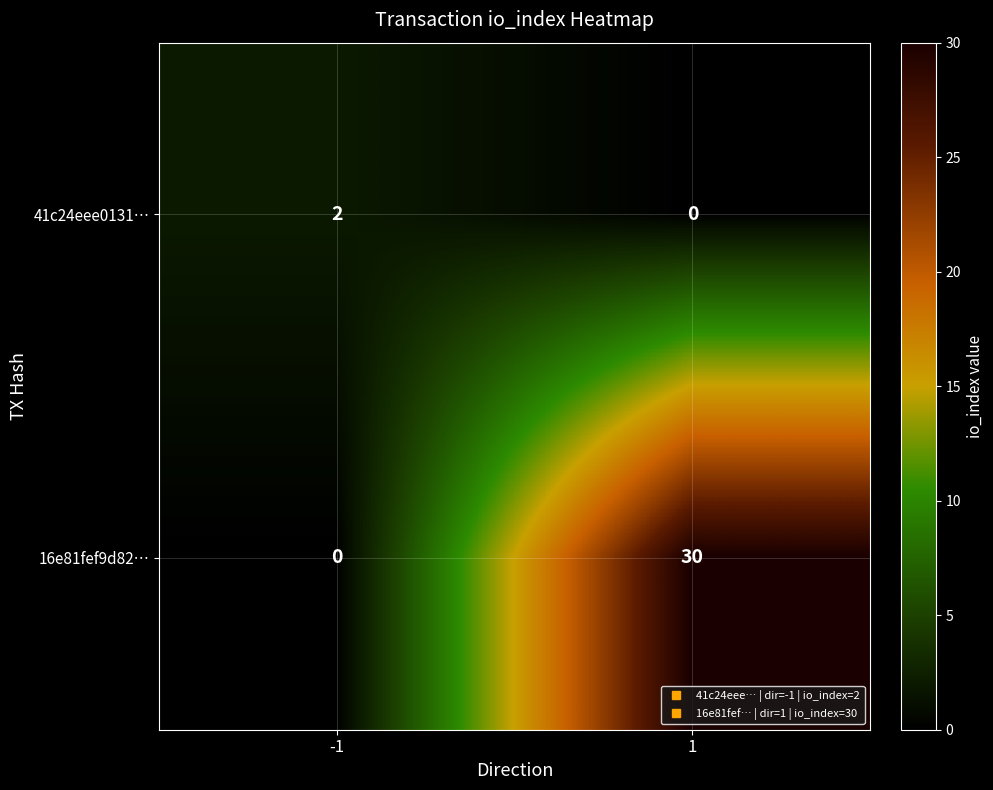

Which series changed the most between -1 and 1?

16e81fef9d82…